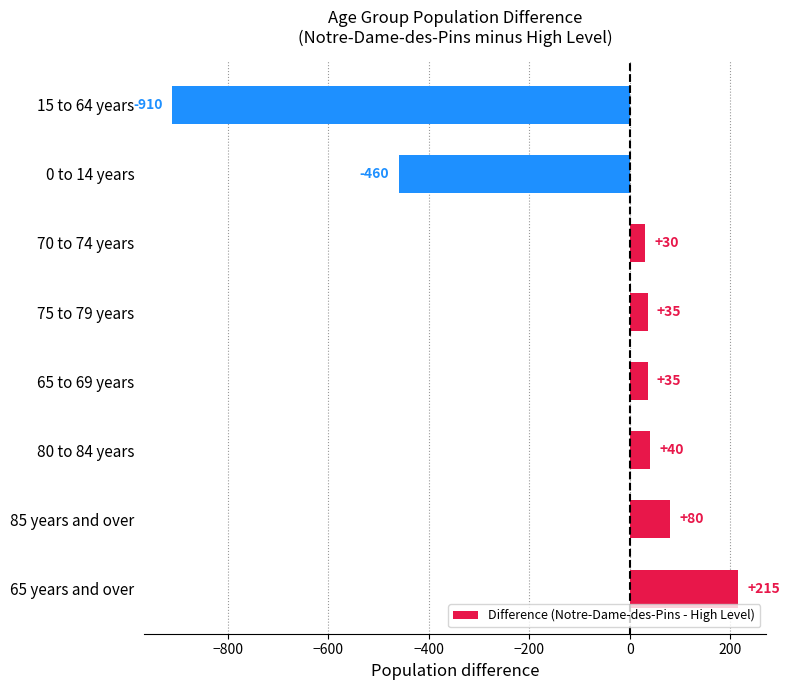

Reading top to bottom, extract all data points from this chart.

15 to 64 years=-910	0 to 14 years=-460	70 to 74 years=30	75 to 79 years=35	65 to 69 years=35	80 to 84 years=40	85 years and over=80	65 years and over=215